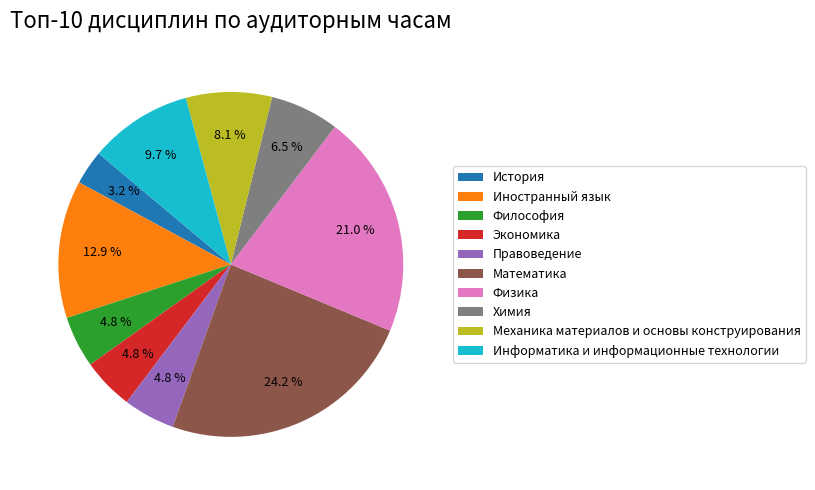

How much of the chart is everything except Химия?

93.5%